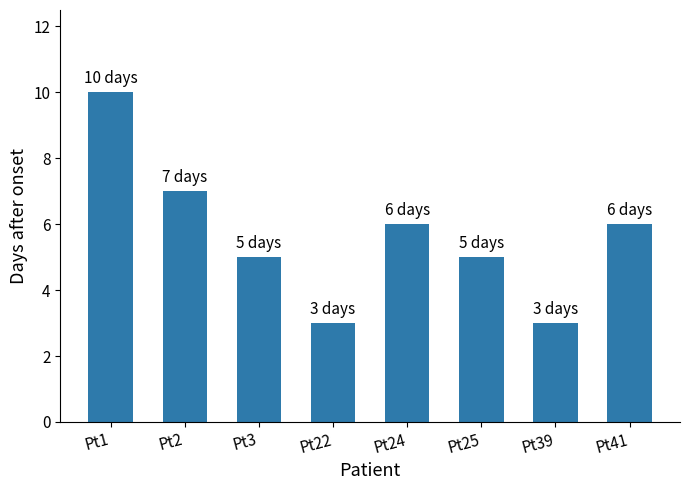

Which label corresponds to the largest value in the chart?

Pt1